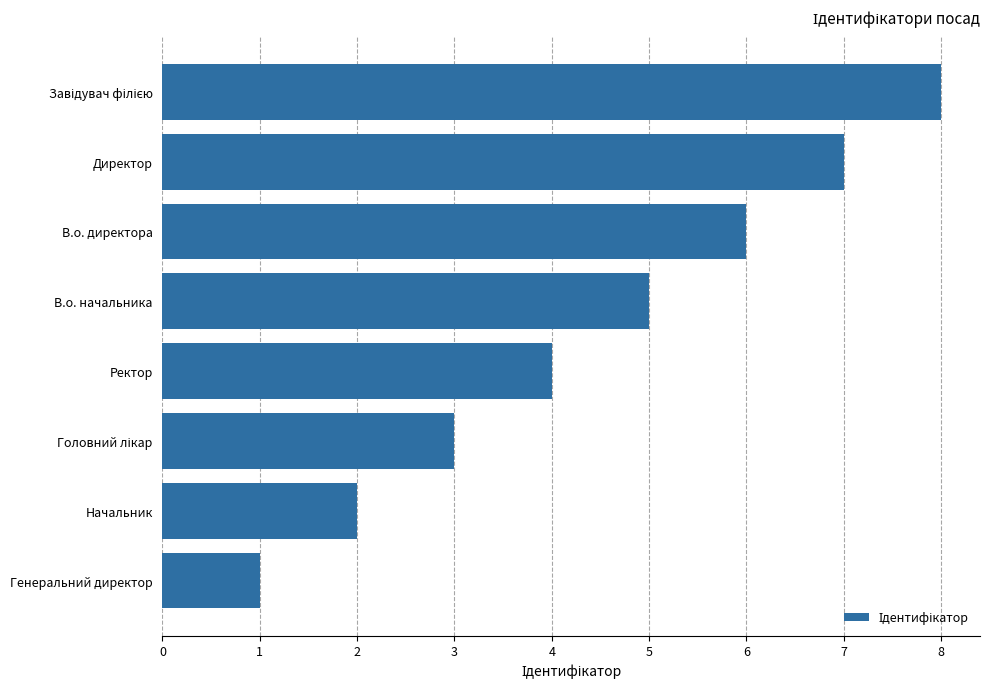

The chart shows a value of 1 at Генеральний директор. True or false?

True